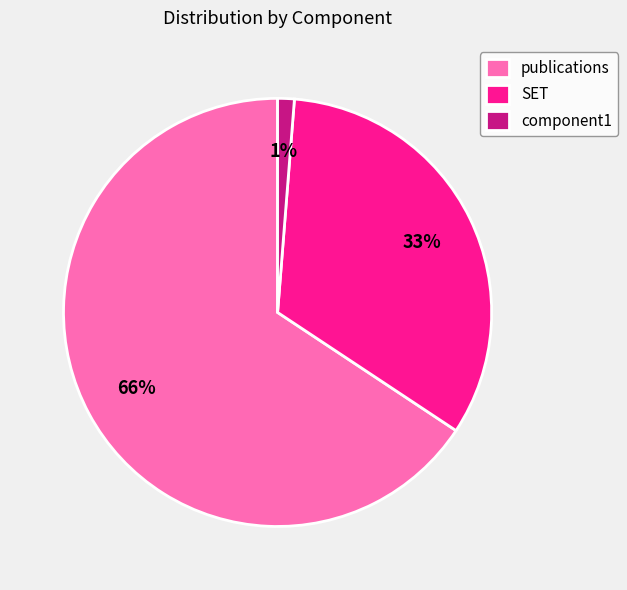

The component1 slice represents 1% of the pie. True or false?

True